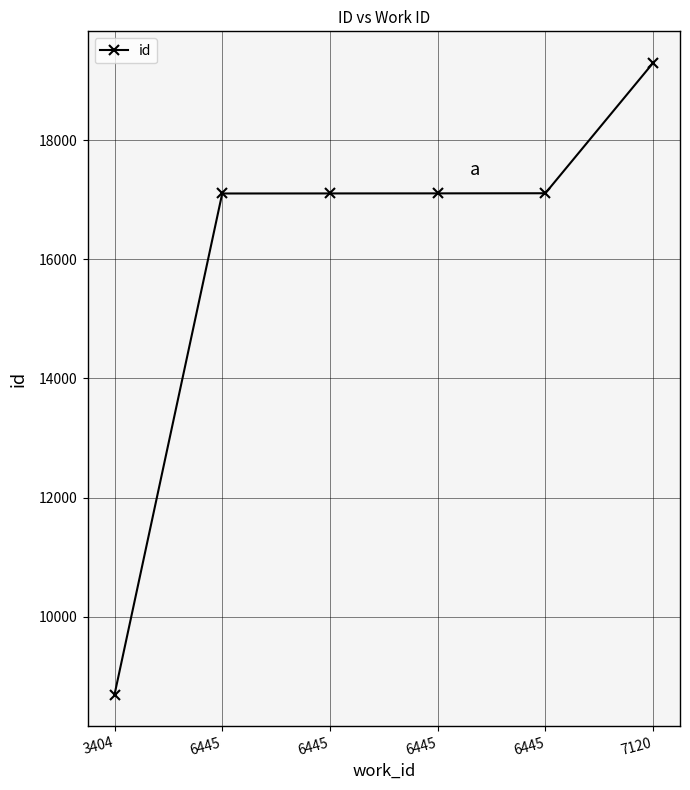

How many series are shown in this chart?

1